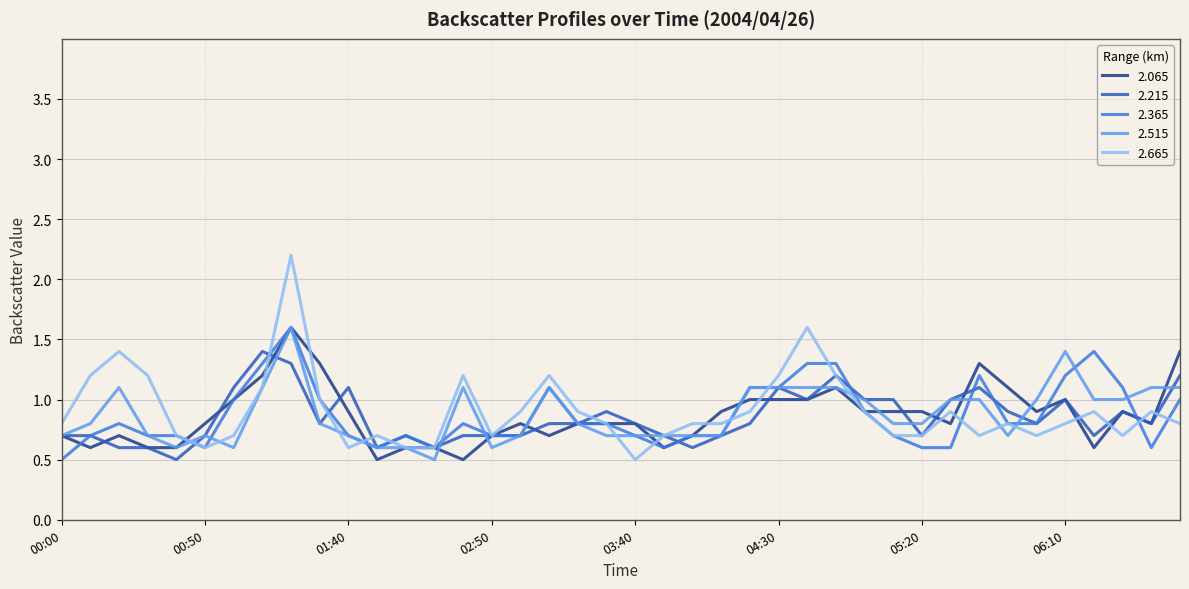

Which series has the widest spread of values?

2.665